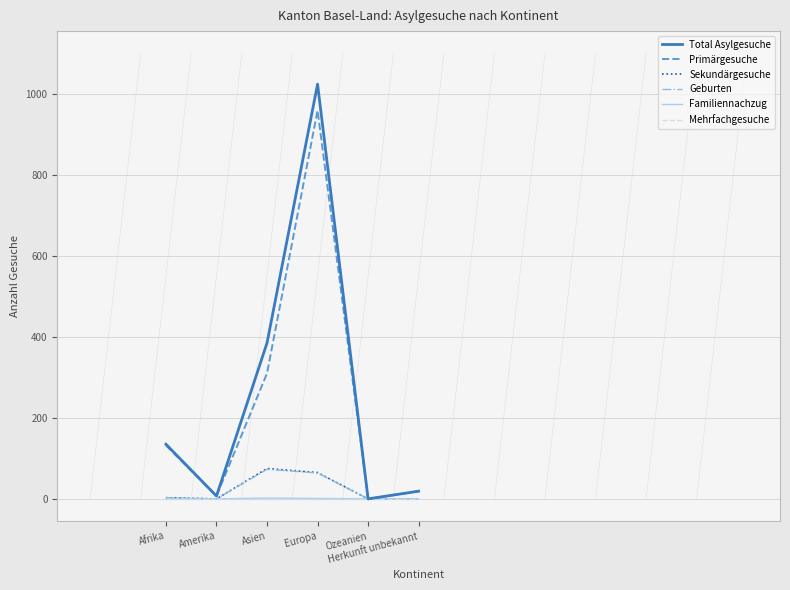

Which series has the largest total across all categories?

Total Asylgesuche